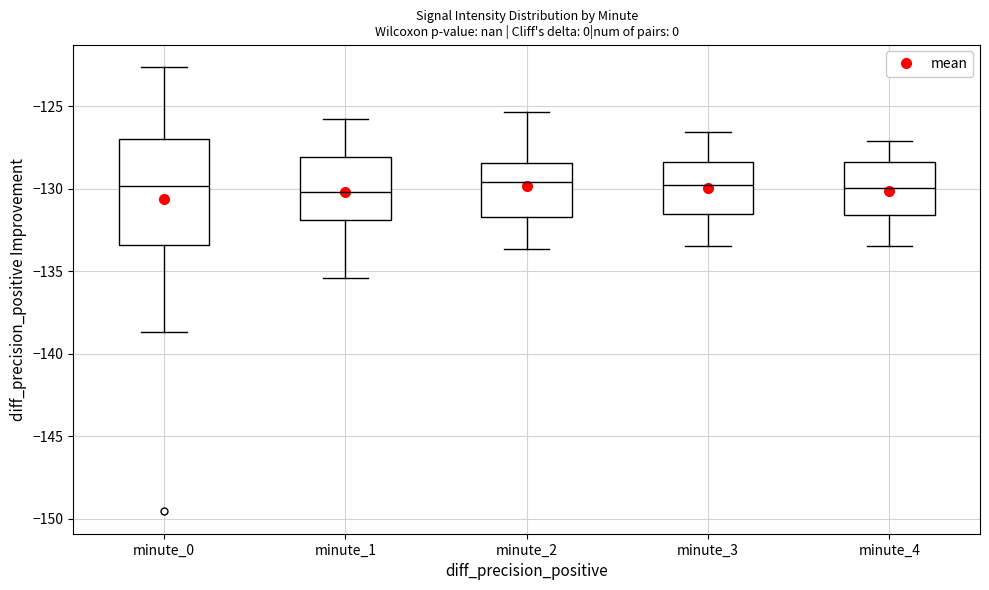

Reading left to right, read every box against the y-axis: the position of its median line, the range the box covers, and the ends of its whiskers. The values are not printed on the chart, so give them approximately, as read against the axis.

minute_0: median -130.0, box -133.5 to -127.0, whiskers -138.5 to -122.5
minute_1: median -130.0, box -132.0 to -128.0, whiskers -135.5 to -126.0
minute_2: median -129.5, box -131.5 to -128.5, whiskers -133.5 to -125.5
minute_3: median -130.0, box -131.5 to -128.5, whiskers -133.5 to -126.5
minute_4: median -130.0, box -131.5 to -128.5, whiskers -133.5 to -127.0